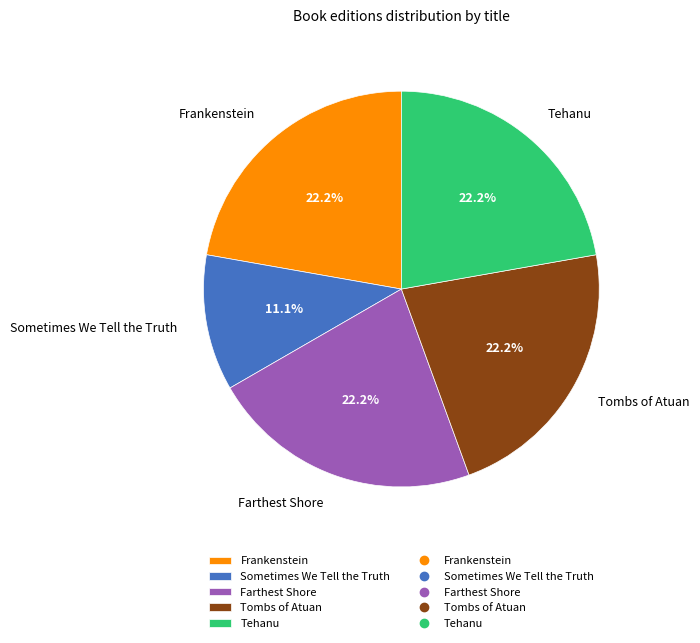

To the nearest percent, what portion does Sometimes We Tell the Truth represent?

11%